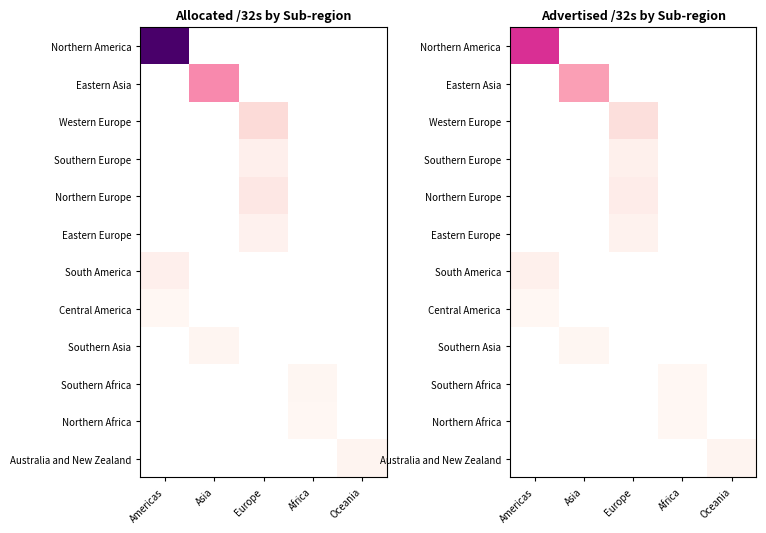

Between Africa and Asia, which is larger?

Asia